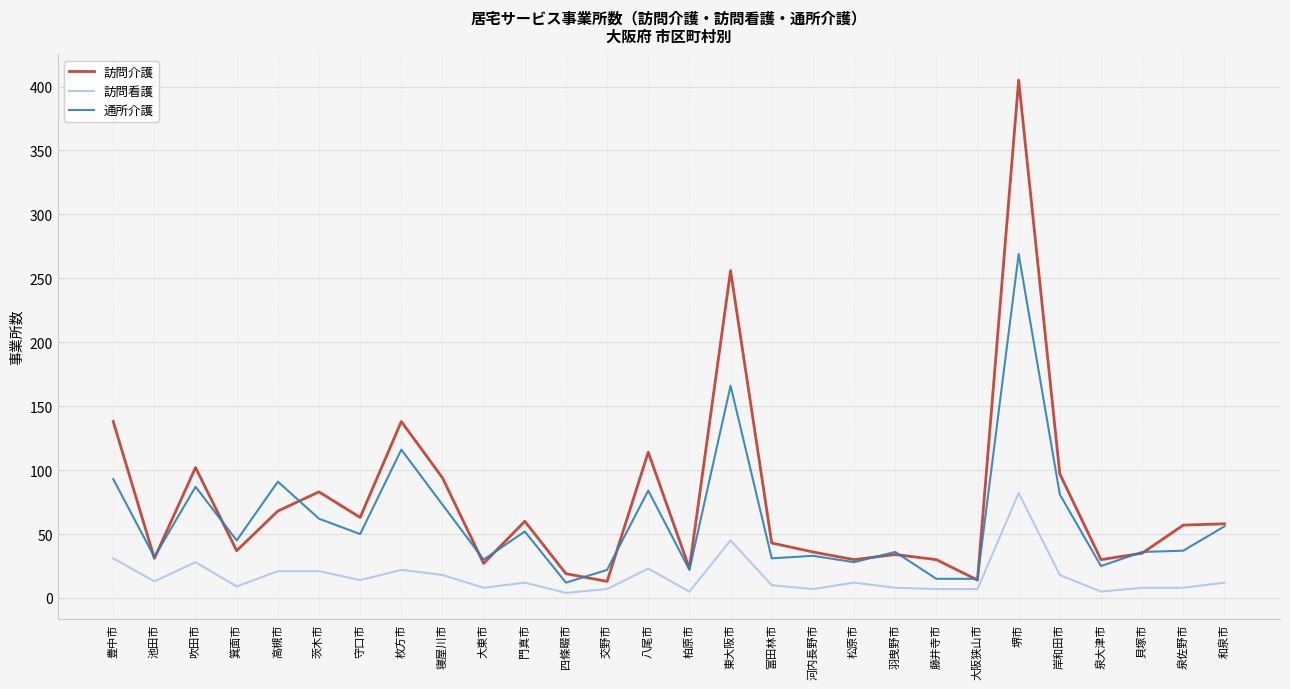

What value does the 通所介護 series have at 交野市?

22